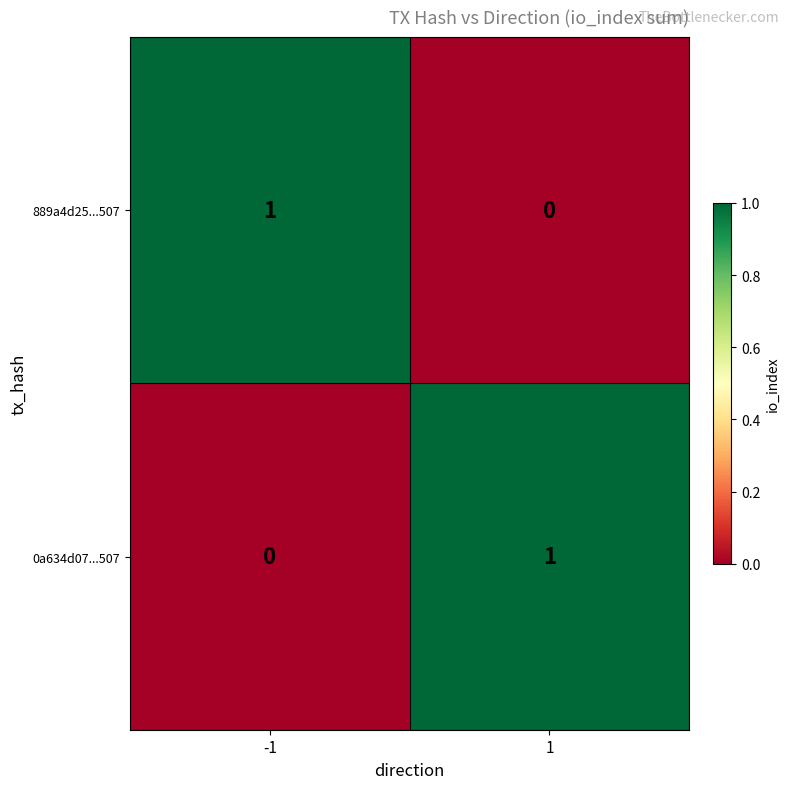

Reading left to right, list all the values displayed in this chart.

889a4d25...507: -1=1	1=0
0a634d07...507: -1=0	1=1